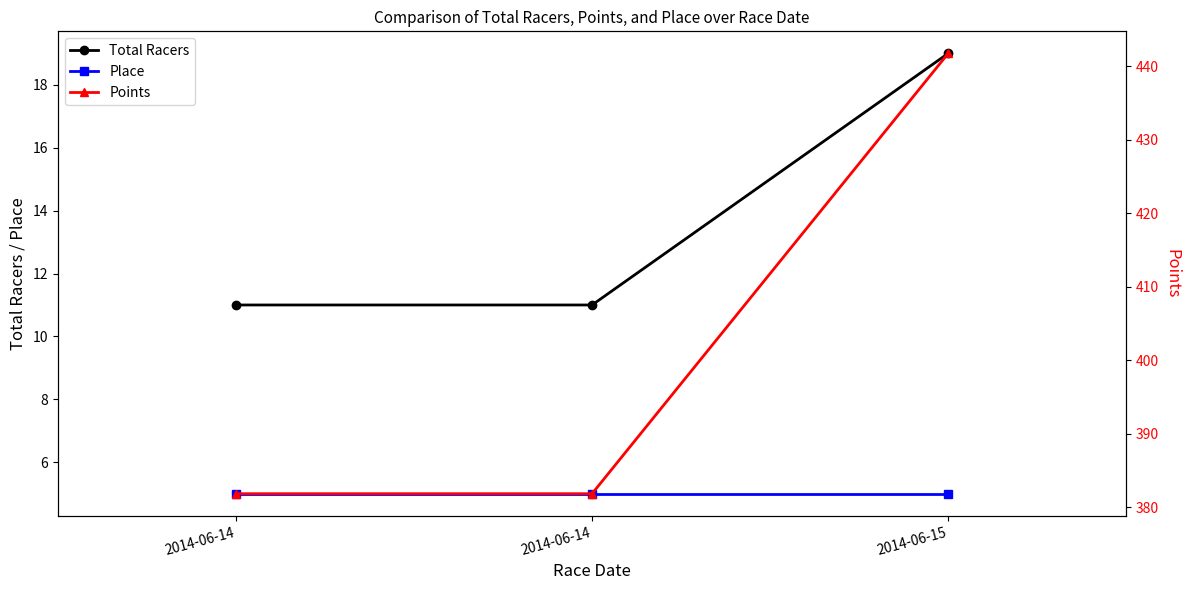

What are all the series names shown in the legend?

Total Racers, Place, Points